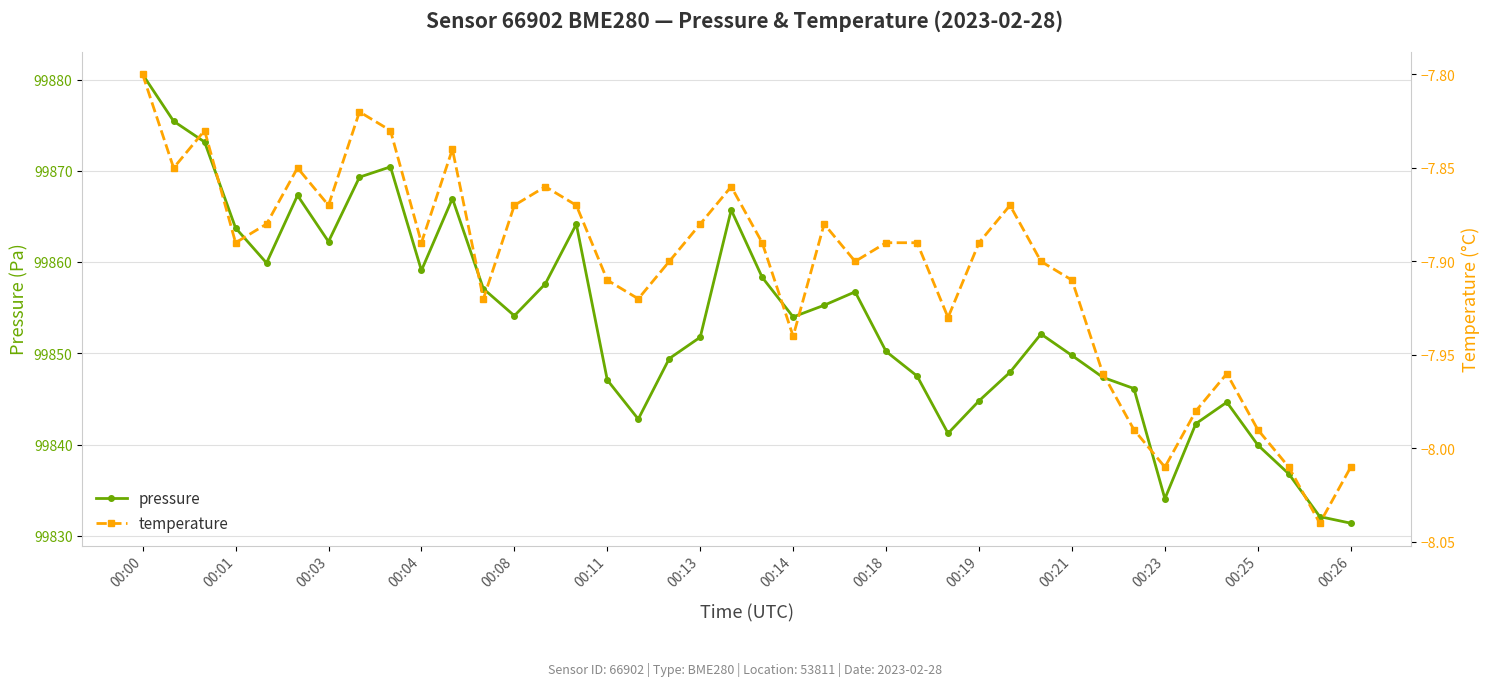

At which label does pressure reach its peak?

00:00